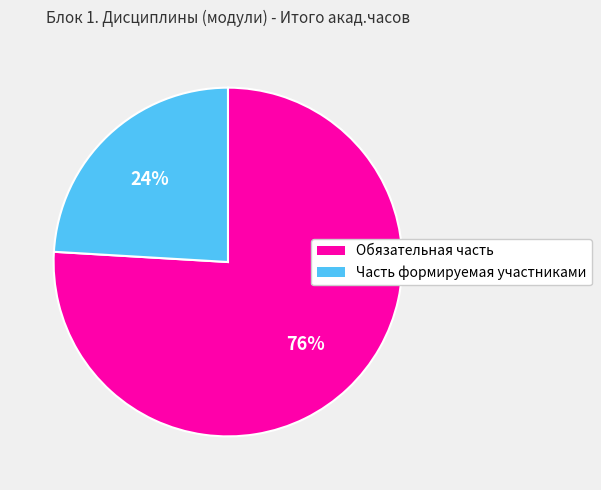

To the nearest percent, what portion does Обязательная часть represent?

76%